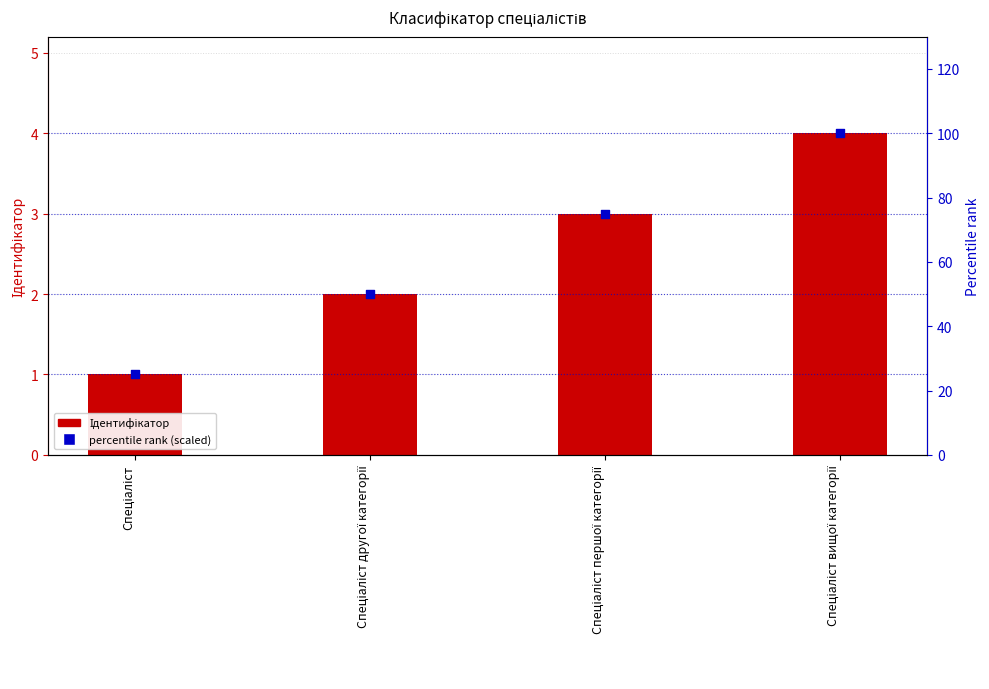

Is the value of Ідентифікатор at Спеціаліст вищої категорії greater than the value of Percentile rank (scaled) at Спеціаліст вищої категорії?

No